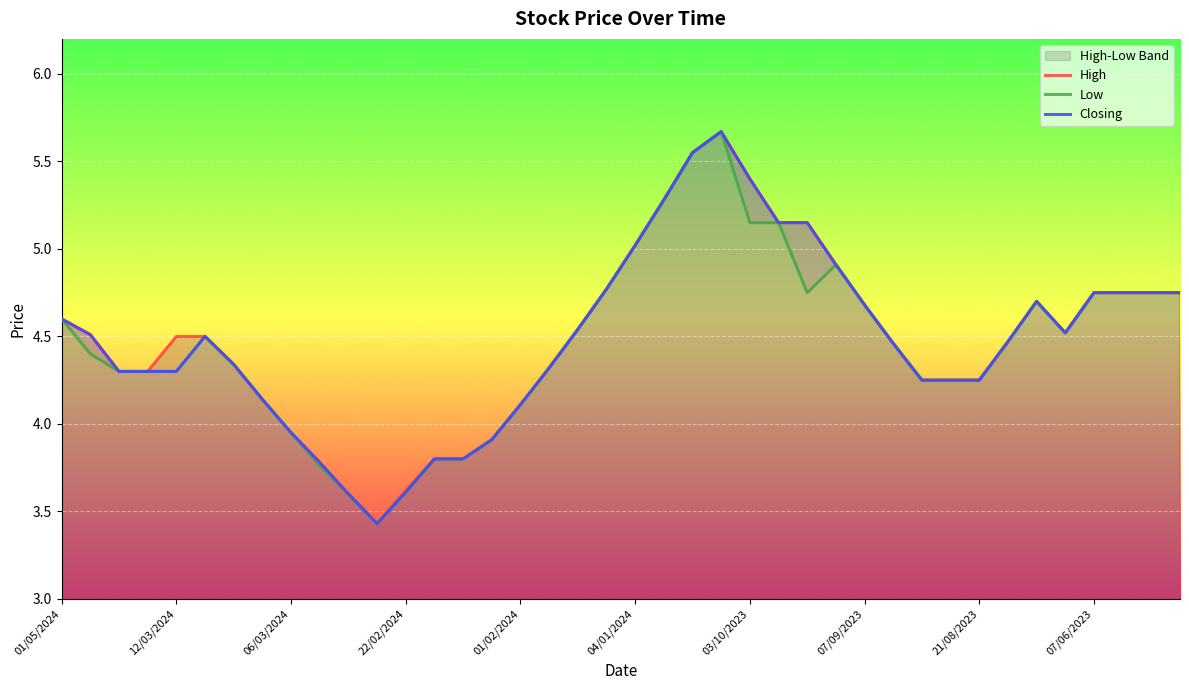

At 31, list the series in order from smallest to largest.

High, Low, Closing